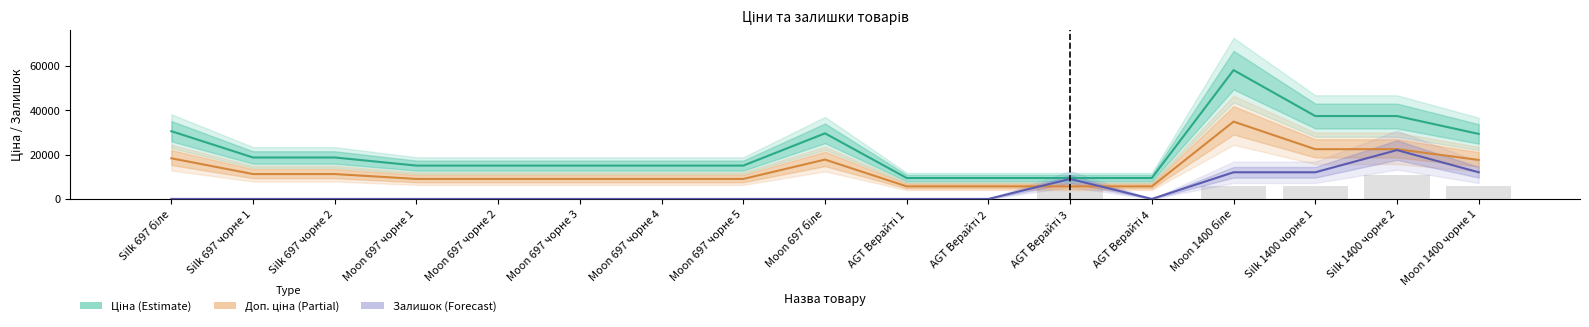

Which series changed the most between Moon 697 чорне 4 and AGT Верайті 4?

Ціна (Estimate)